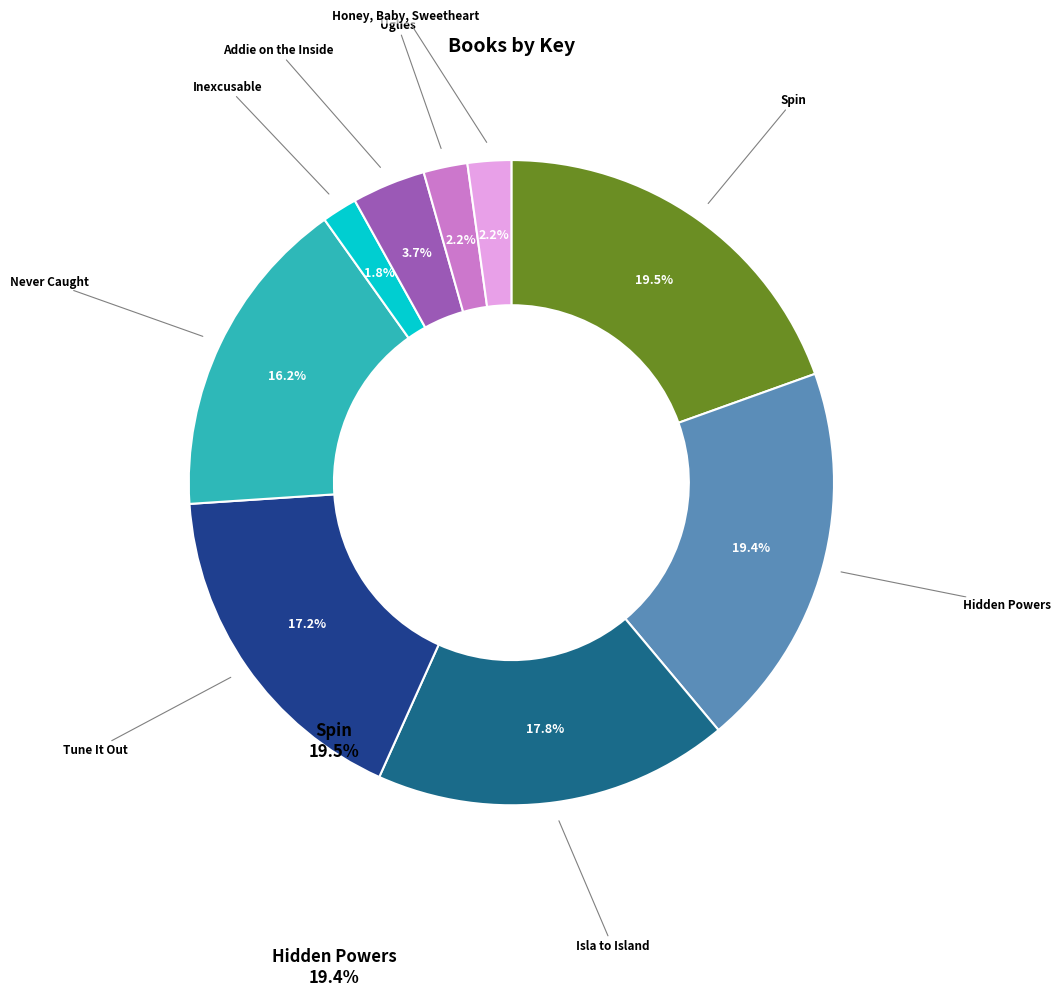

Is there a majority slice in this chart?

No